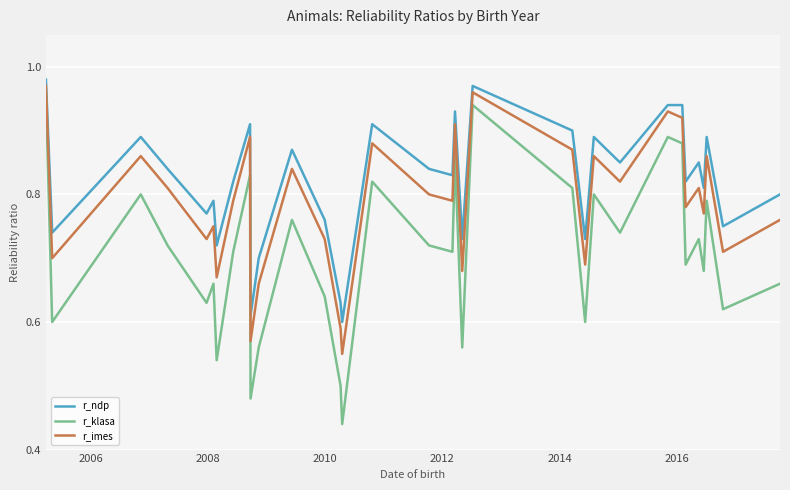

Which series has the widest spread of values?

r_klasa